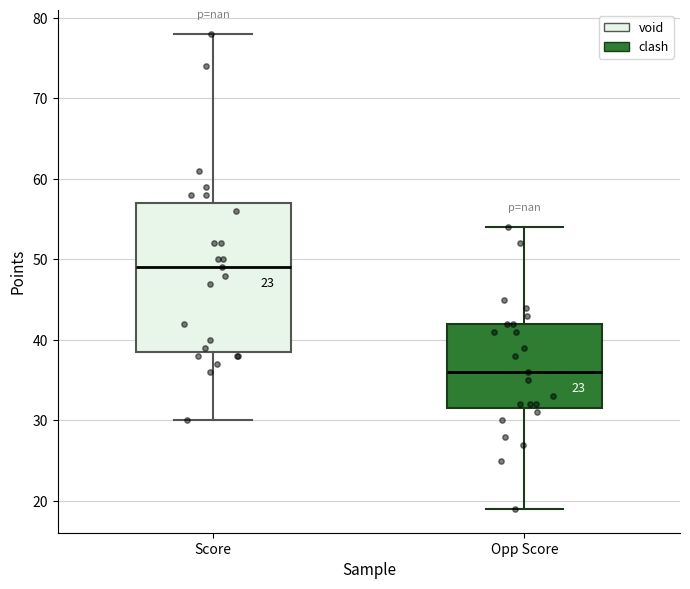

Which box's median line is the highest?

Score